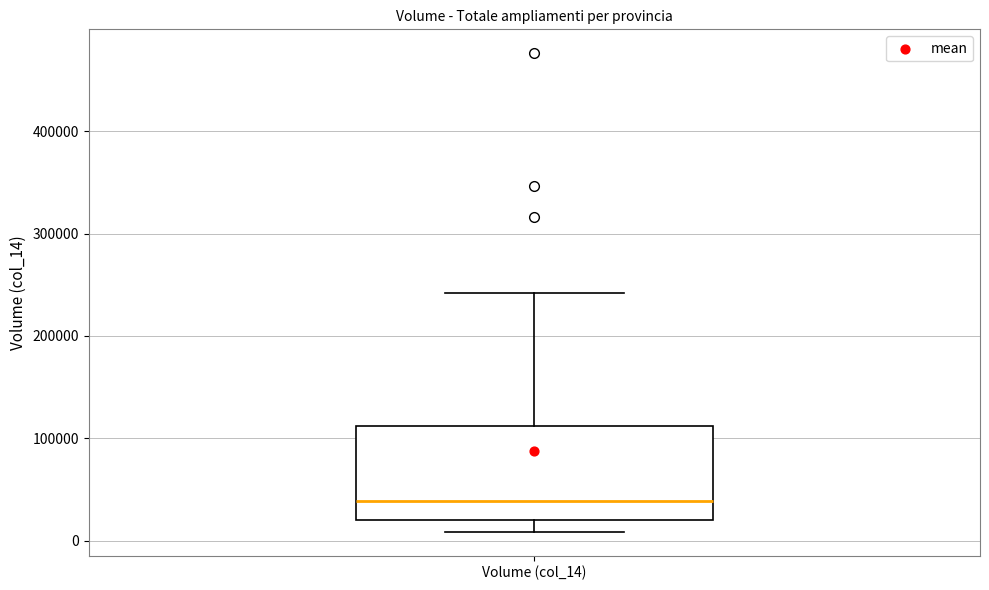

Transcribe this box plot: give where the median line is, the range the box spans, and where the two whiskers end, as read against the y-axis. The values are not printed on the chart, so give them approximately, as read against the axis.

median 40000, box 20000 to 110000, whiskers 10000 to 240000